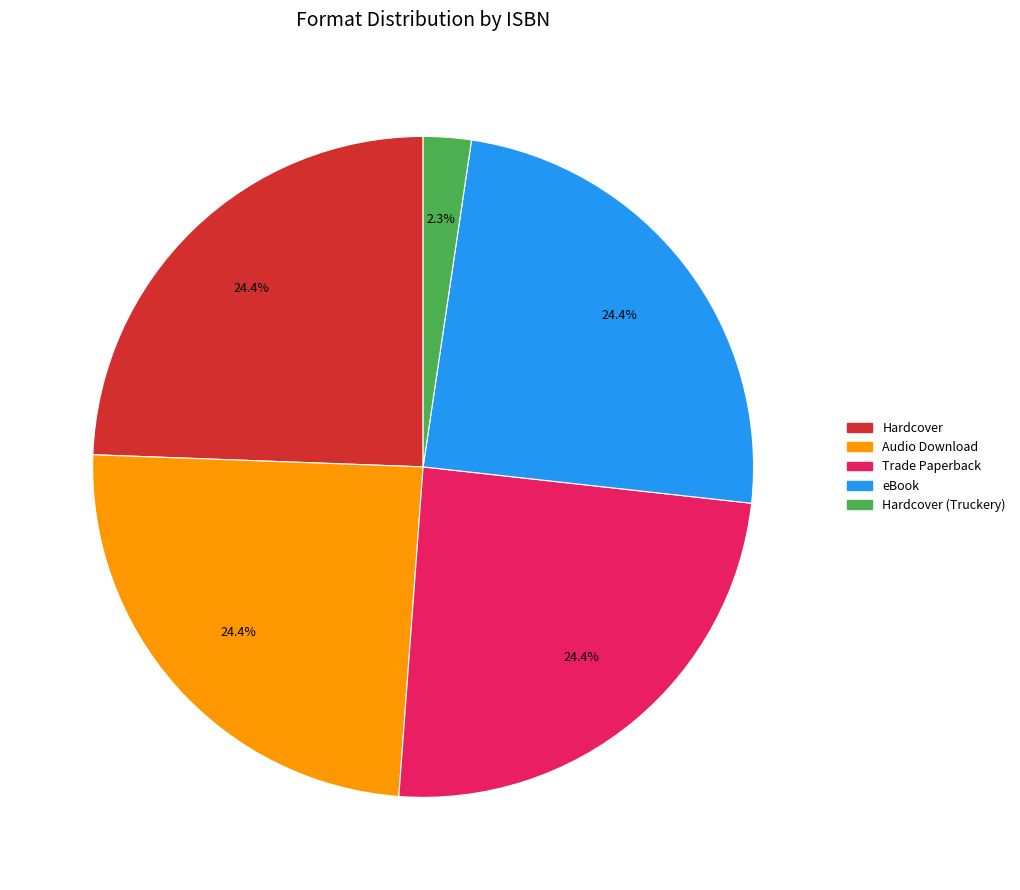

Does any single category account for the majority?

No